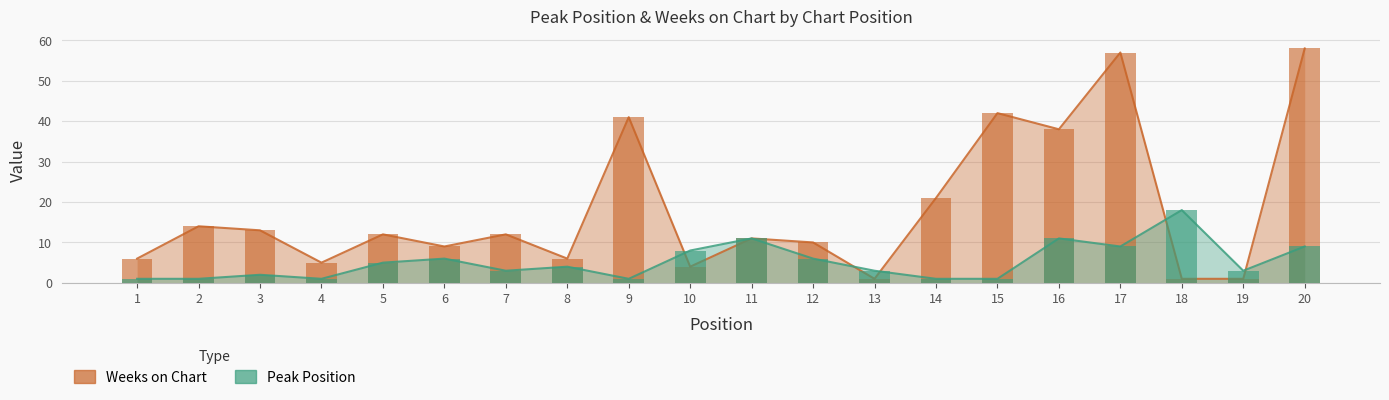

Which series has the largest range (max minus min)?

Weeks on Chart